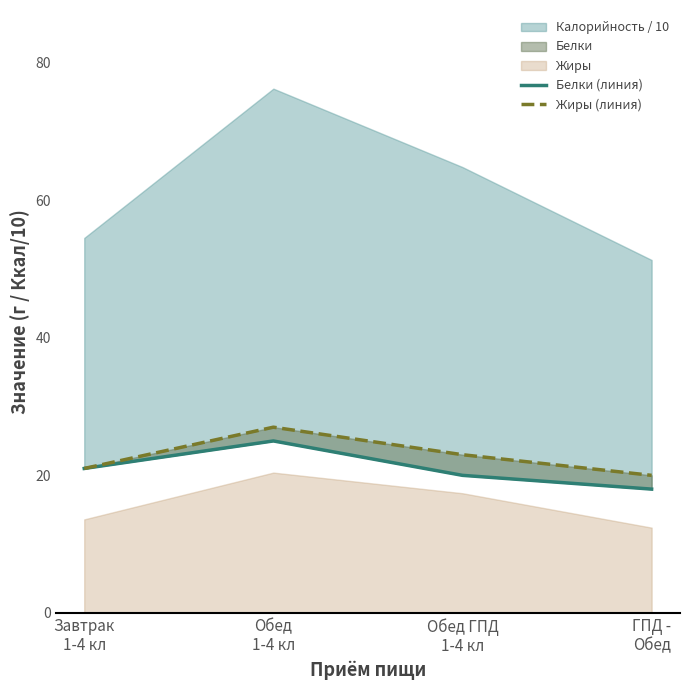

What is the difference between the Белки (линия) values at ГПД -
Обед and Обед
1-4 кл?

7